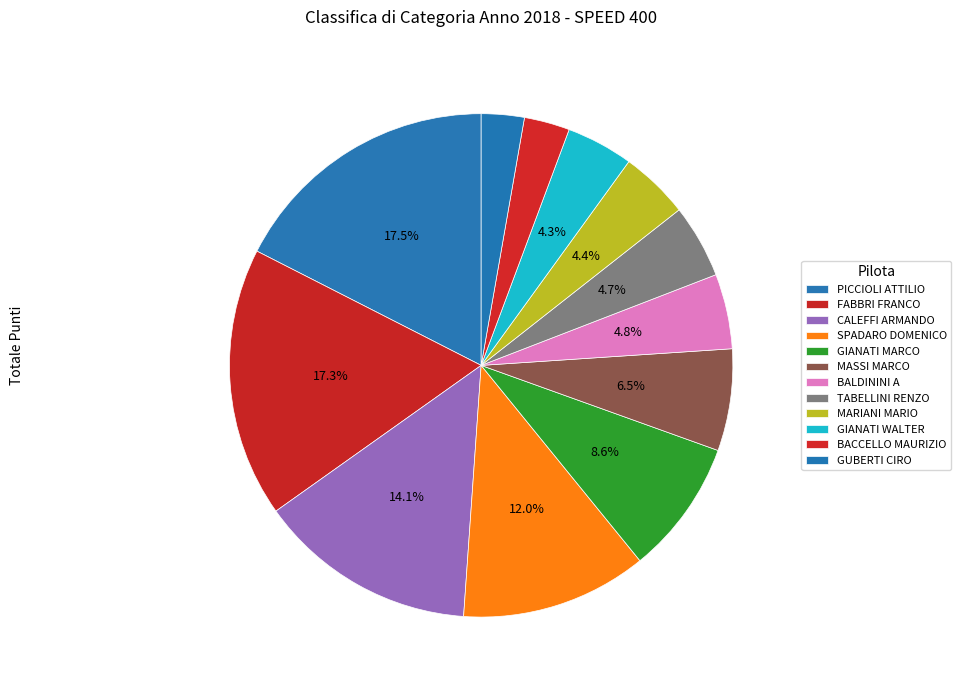

How many slices are in this pie chart?

12